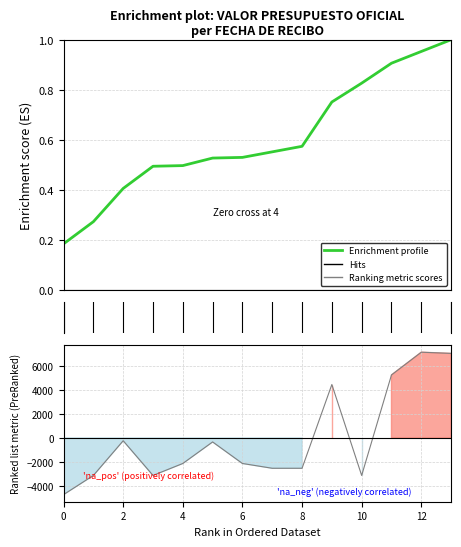

What is the label of the 5th point from the left?

4